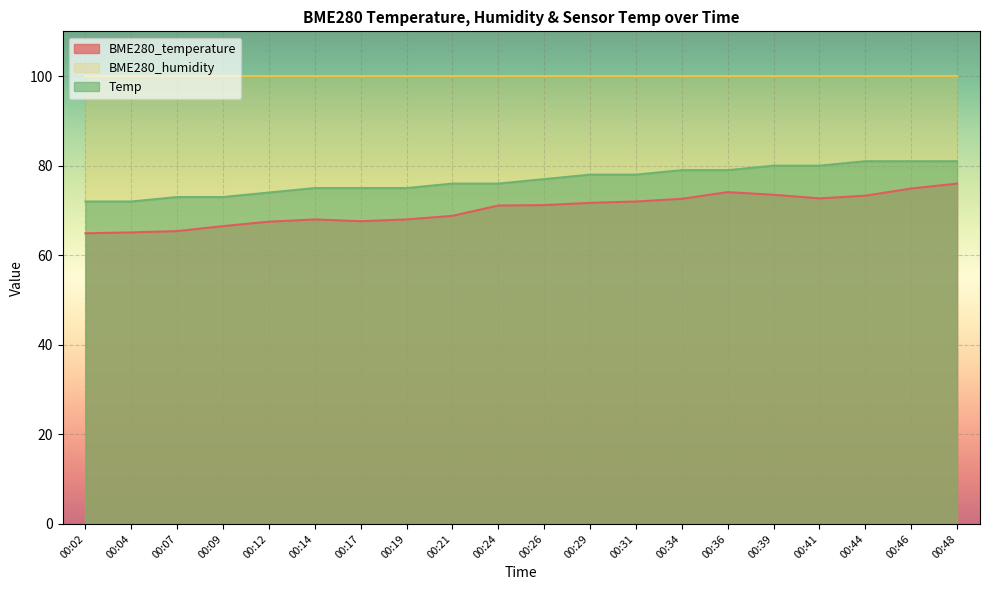

True or false: BME280_humidity and BME280_temperature intersect in this chart.

False